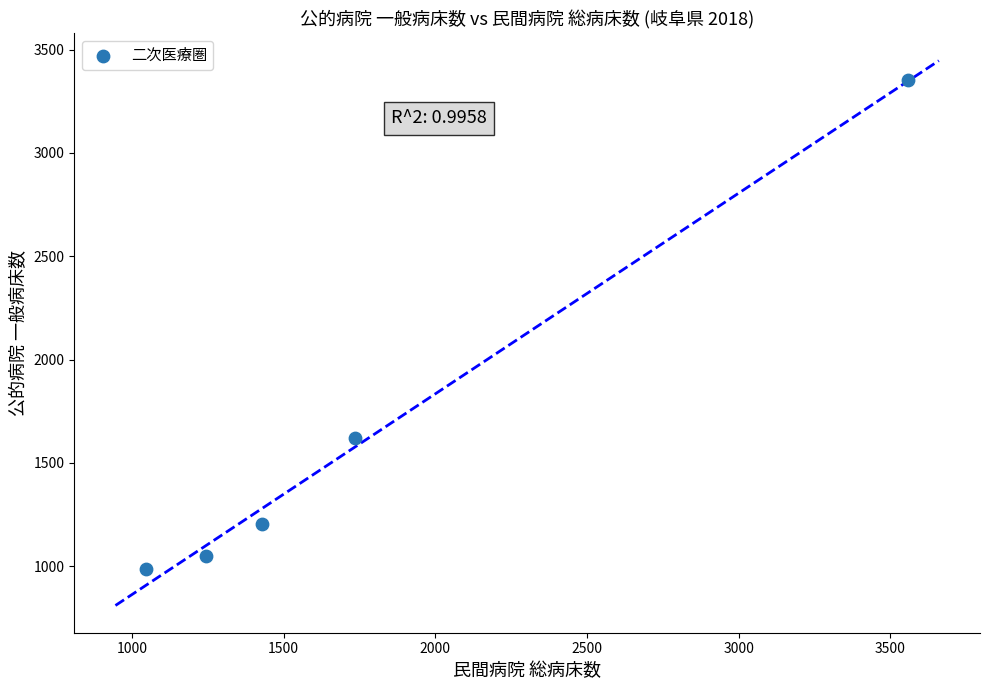

What Y value in the scatter plot is closest to 2169?

1622